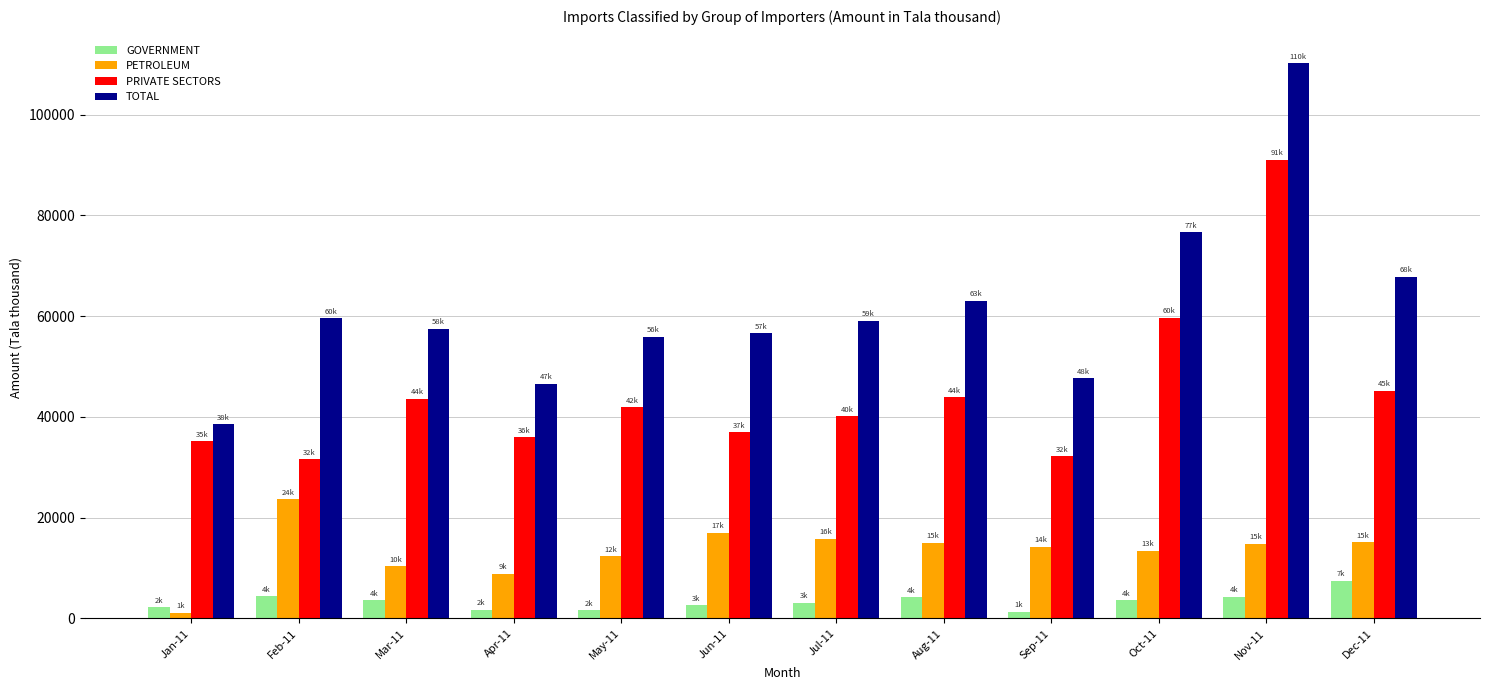

What are all the series names shown in the legend?

GOVERNMENT, PETROLEUM, PRIVATE SECTORS, TOTAL